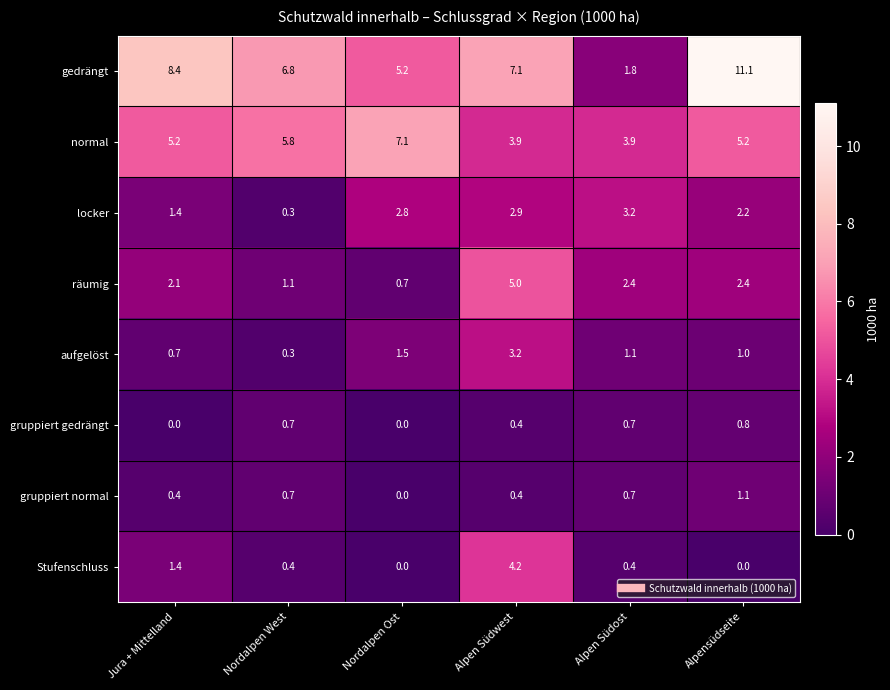

At which label does gedrängt first exceed 7?

Jura + Mittelland